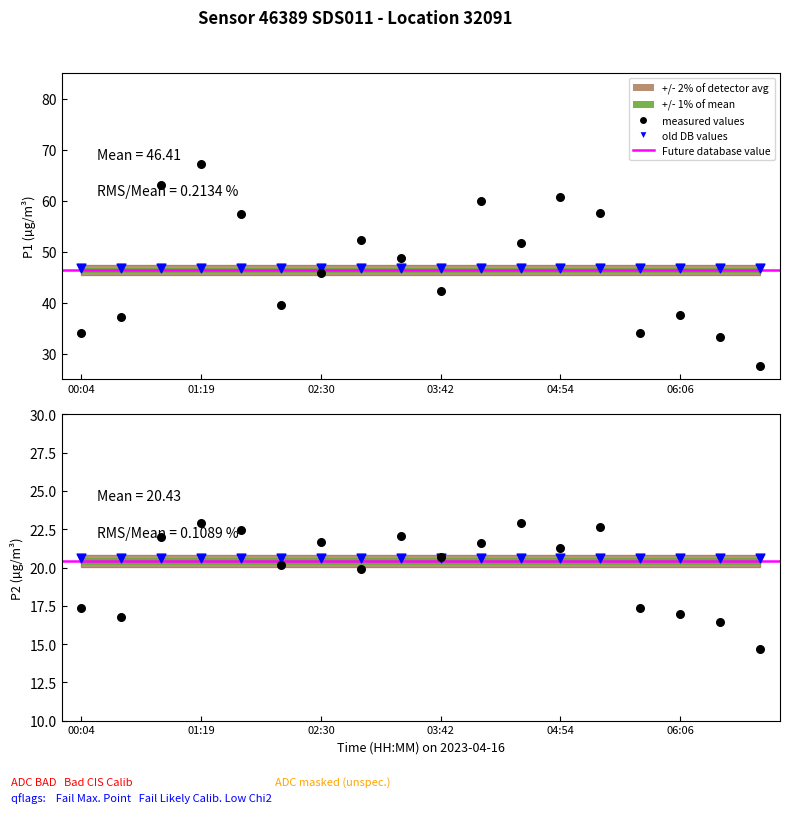

Which series has the largest total across all categories?

P1